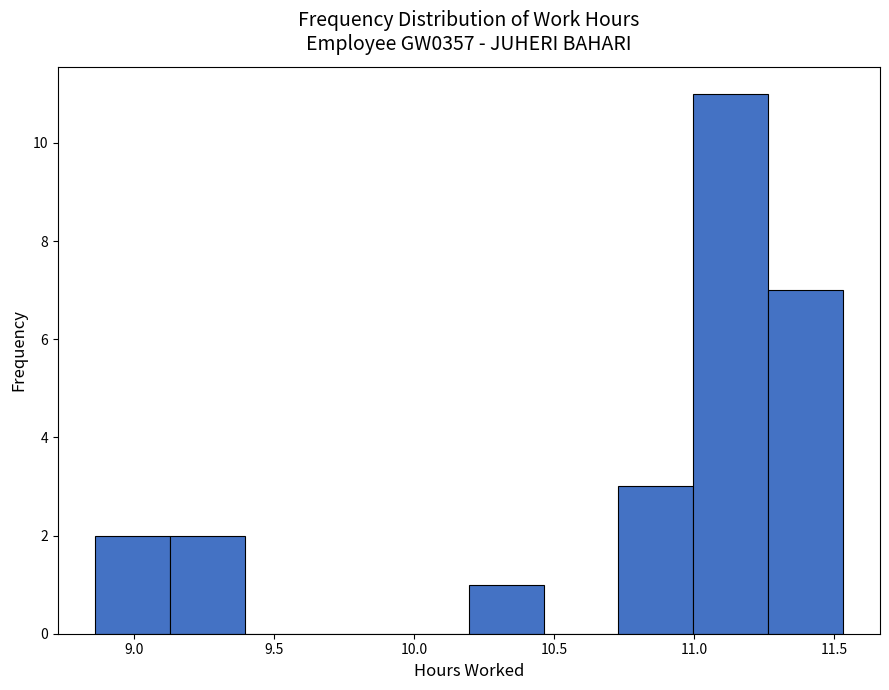

Reading left to right, transcribe this chart: for each bar, give the range it covers on the x-axis and its height. Neither the bar edges nor the heights are printed on the chart, so give them approximately, as read against the axes.

8.85 to 9.15: 2
9.15 to 9.40: 2
9.40 to 9.65: 0
9.65 to 9.95: 0
9.95 to 10.20: 0
10.20 to 10.45: 1
10.45 to 10.75: 0
10.75 to 11.00: 3
11.00 to 11.25: 11
11.25 to 11.55: 7